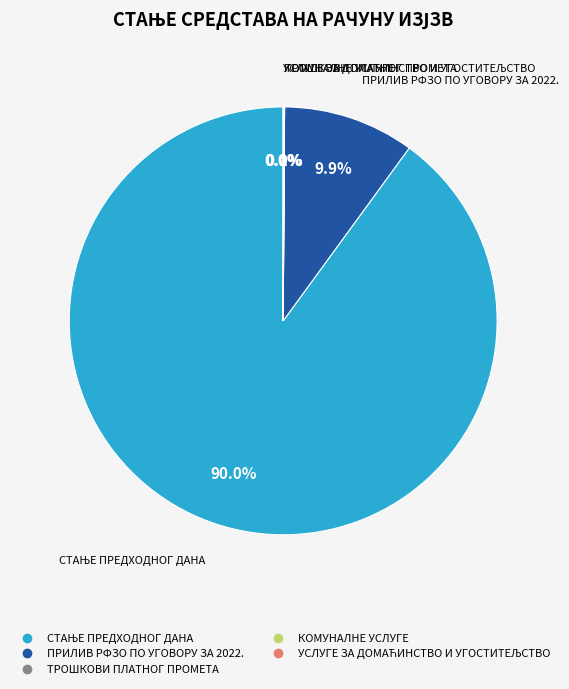

Does any single category account for the majority?

Yes